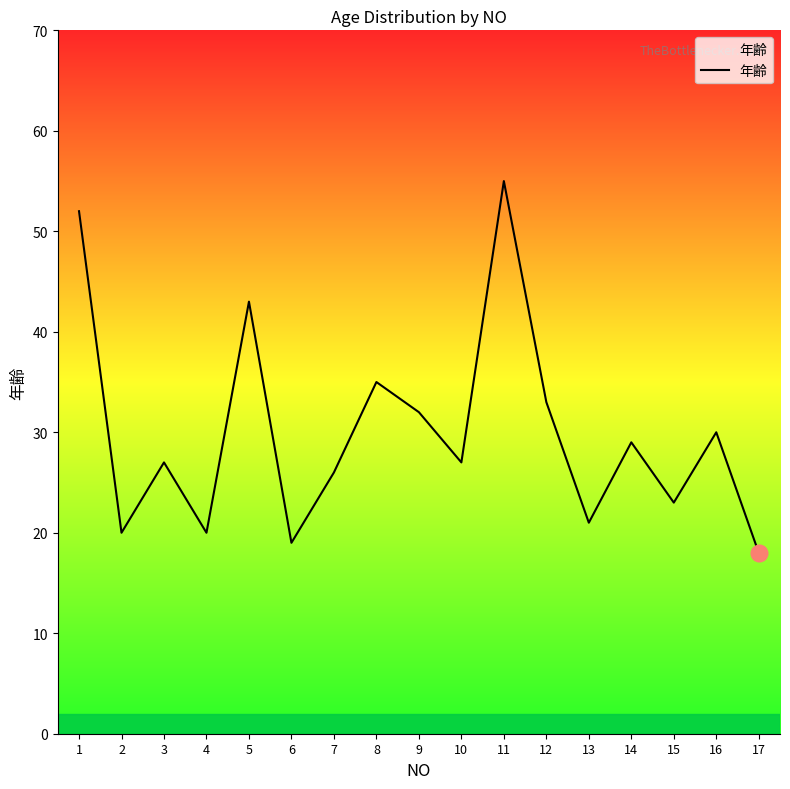

What is the minimum value shown in the chart?

18